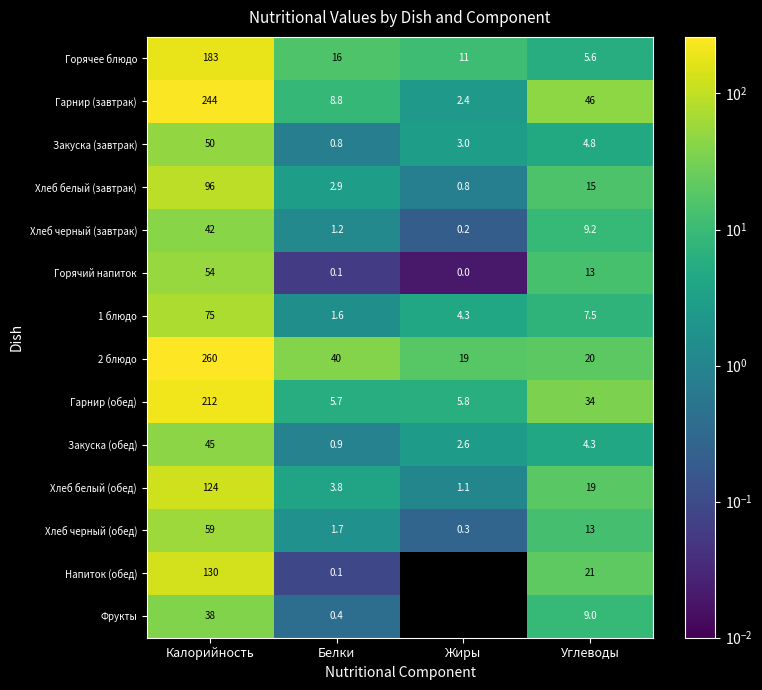

At which label does Горячий напиток first exceed 13?

Калорийность